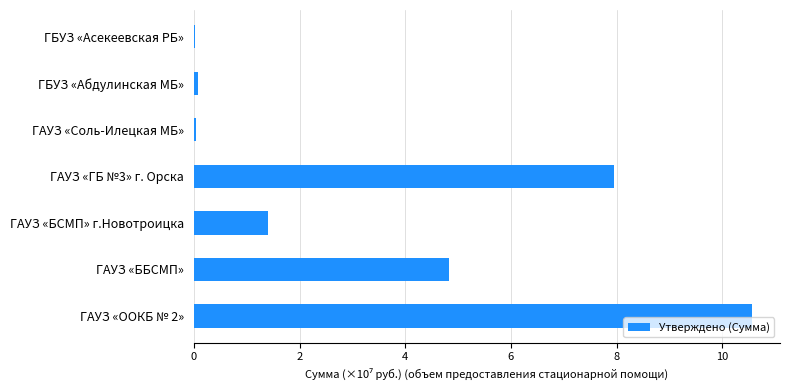

True or false: the data shows 4.8 at ГАУЗ «ББСМП».

True